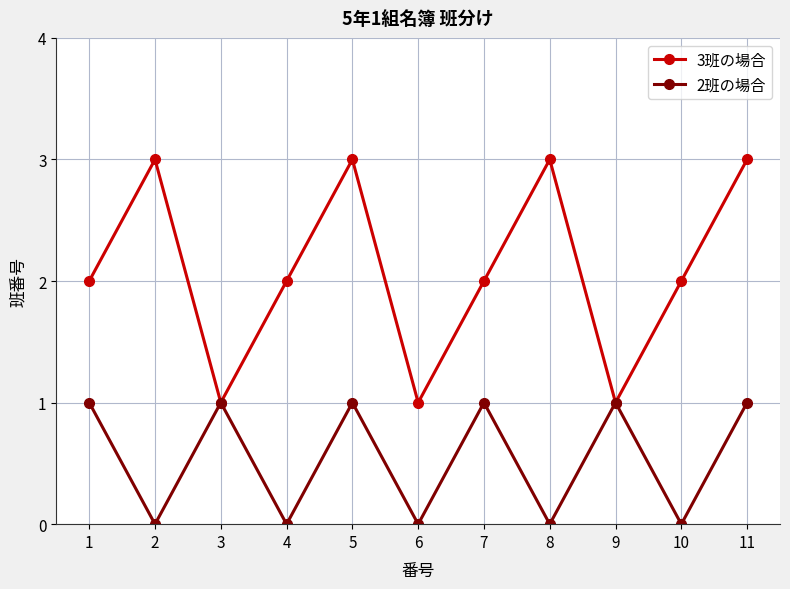

How many categories are shown in the chart?

11